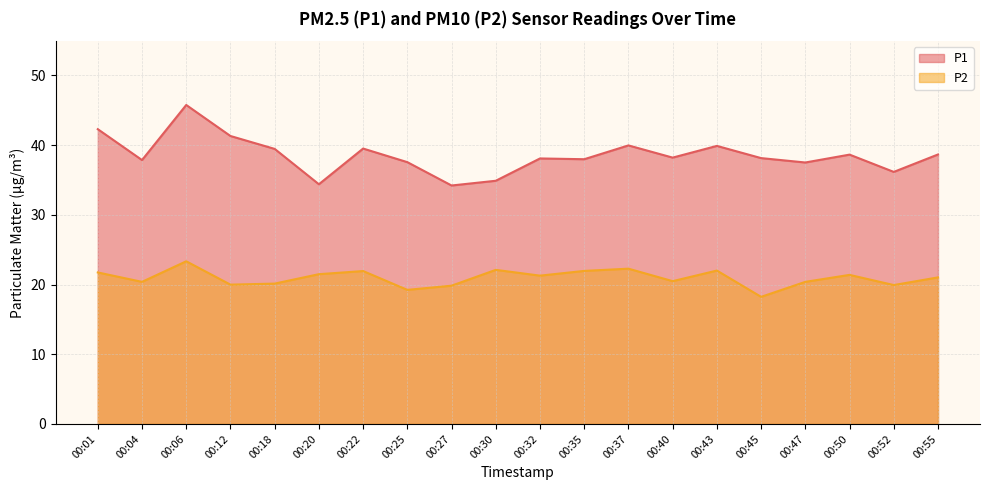

Reading left to right, what are all the values shown in this chart?

P1: 00:01=42.3	00:04=37.9	00:06=45.8	00:12=41.3	00:18=39.5	00:20=34.4	00:22=39.5	00:25=37.5	00:27=34.2	00:30=34.9	00:32=38.1	00:35=38.0	00:37=40.0	00:40=38.2	00:43=39.9	00:45=38.1	00:47=37.5	00:50=38.6	00:52=36.1	00:55=38.6
P2: 00:01=21.7	00:04=20.4	00:06=23.3	00:12=20.0	00:18=20.1	00:20=21.5	00:22=21.9	00:25=19.2	00:27=19.8	00:30=22.1	00:32=21.3	00:35=21.9	00:37=22.3	00:40=20.5	00:43=22.0	00:45=18.2	00:47=20.4	00:50=21.4	00:52=19.9	00:55=21.0